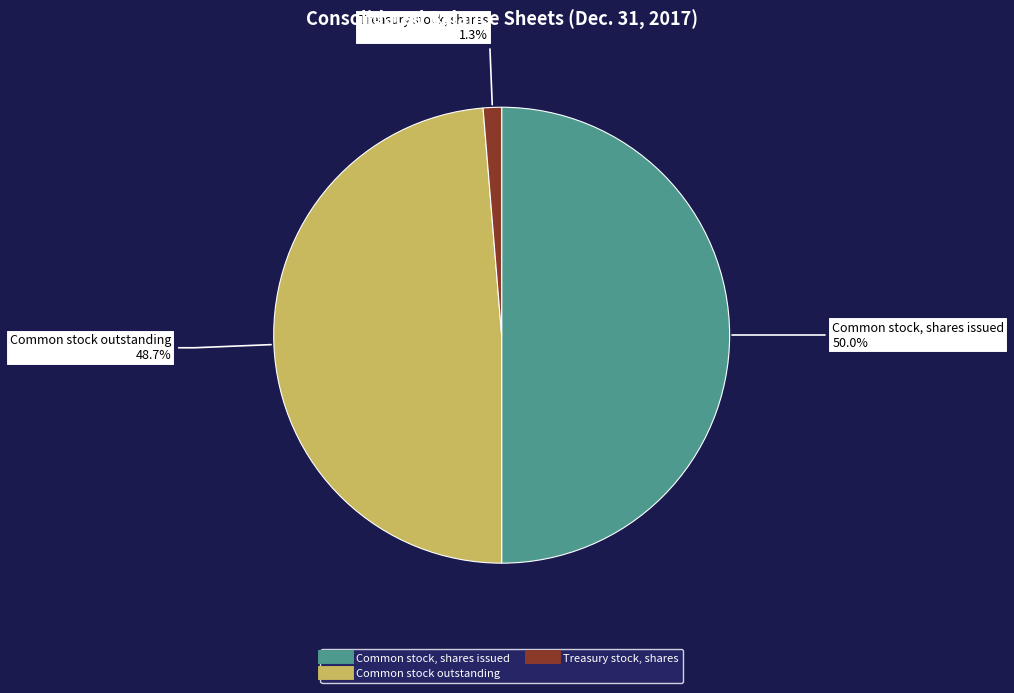

Is Common stock outstanding the majority of the pie?

No